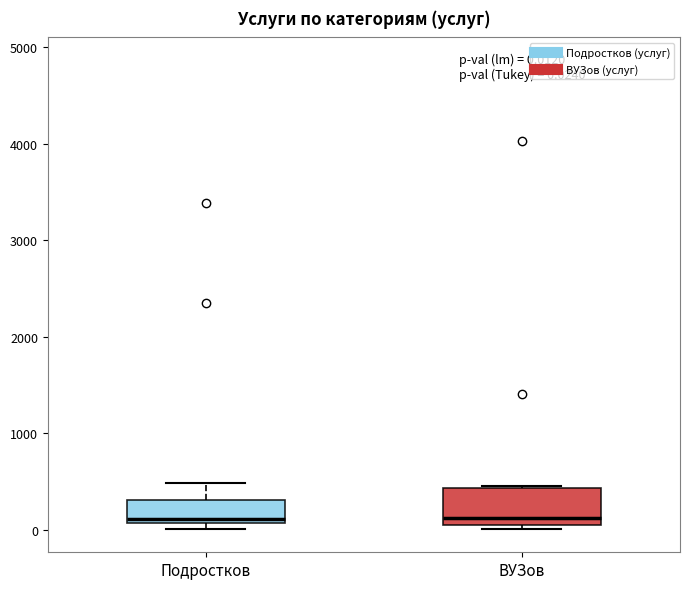

Which box is the tallest, from its lower edge to its upper edge?

ВУЗов